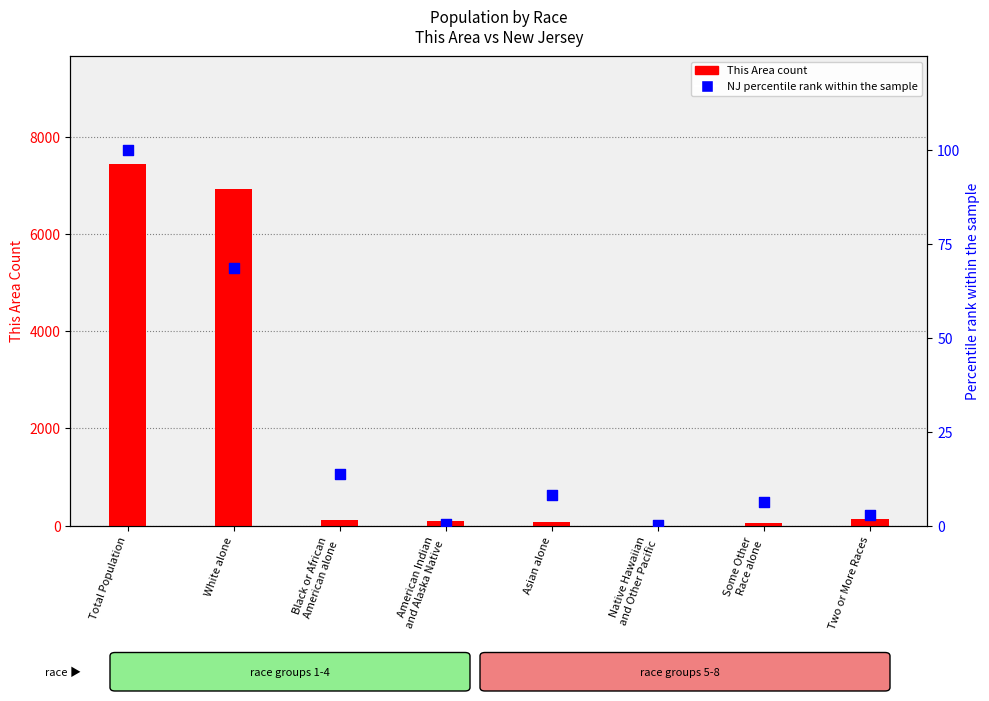

At which category is the sum across all series the highest?

Total Population